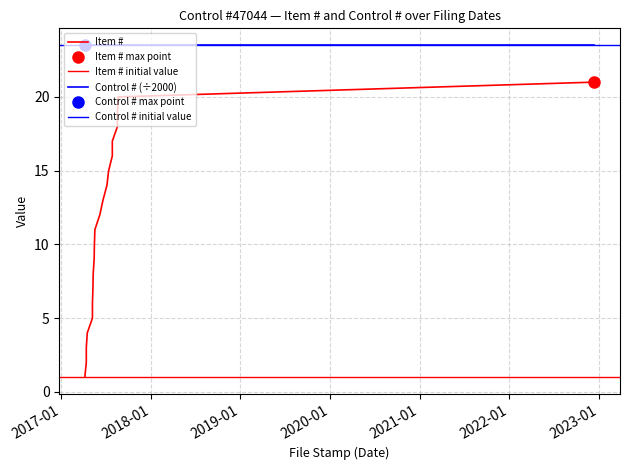

What is the ratio of the value at 2017-04-07 to the value at 2017-05-08?

0.2